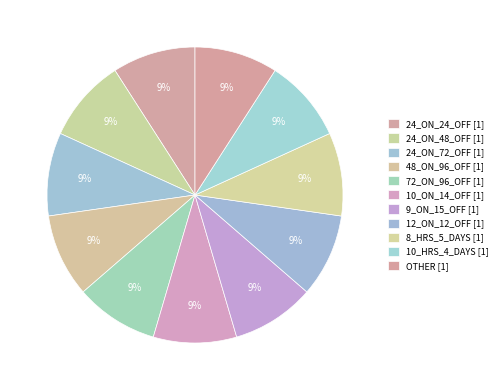

How many slices are in this pie chart?

11